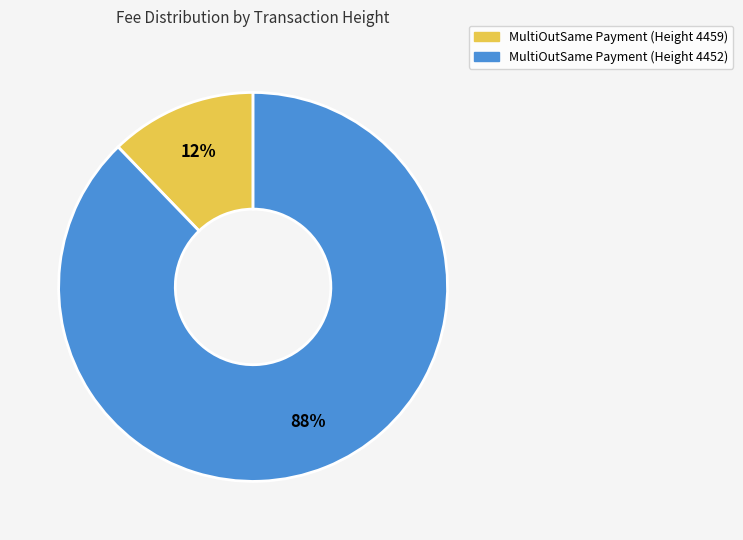

Is there any slice that represents more than half of the pie?

Yes